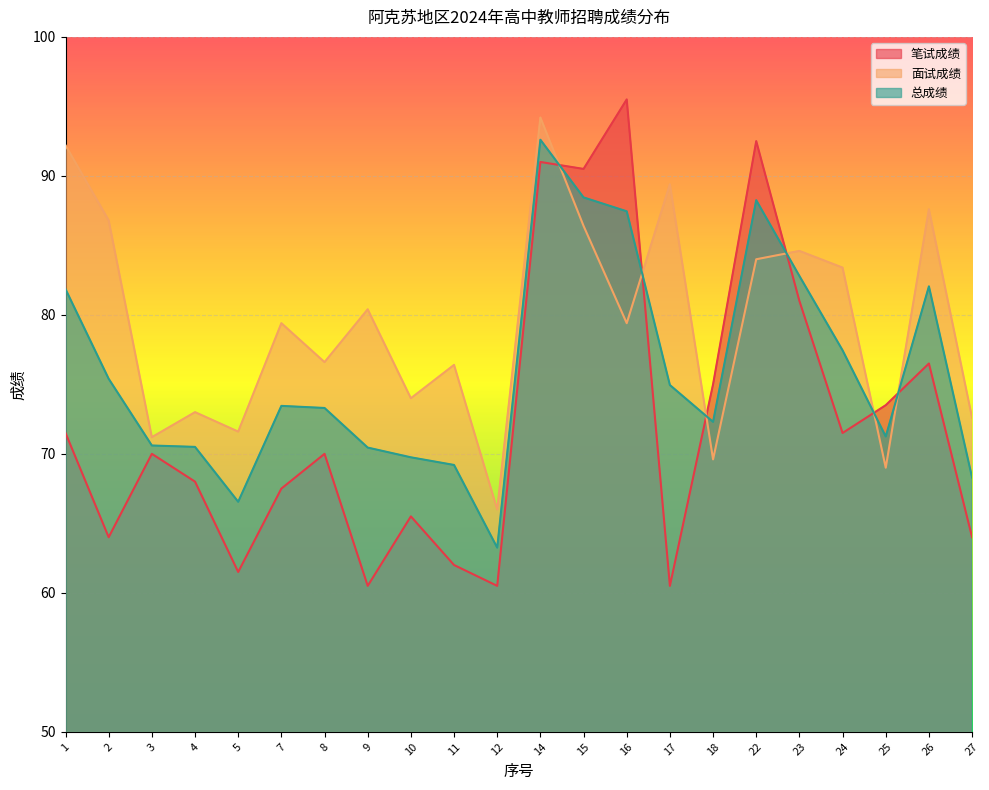

Reading right to left, extract all data points from this chart.

笔试成绩: 27=64.0	26=76.5	25=73.5	24=71.5	23=81.0	22=92.5	18=75.0	17=60.5	16=95.5	15=90.5	14=91.0	12=60.5	11=62.0	10=65.5	9=60.5	8=70.0	7=67.5	5=61.5	4=68.0	3=70.0	2=64.0	1=71.5
面试成绩: 27=72.6	26=87.6	25=69.0	24=83.4	23=84.6	22=84.0	18=69.6	17=89.4	16=79.4	15=86.4	14=94.2	12=66.0	11=76.4	10=74.0	9=80.4	8=76.6	7=79.4	5=71.6	4=73.0	3=71.2	2=86.8	1=92.2
总成绩: 27=68.3	26=82.0	25=71.2	24=77.5	23=82.8	22=88.2	18=72.3	17=75.0	16=87.5	15=88.5	14=92.6	12=63.2	11=69.2	10=69.8	9=70.5	8=73.3	7=73.5	5=66.5	4=70.5	3=70.6	2=75.4	1=81.8